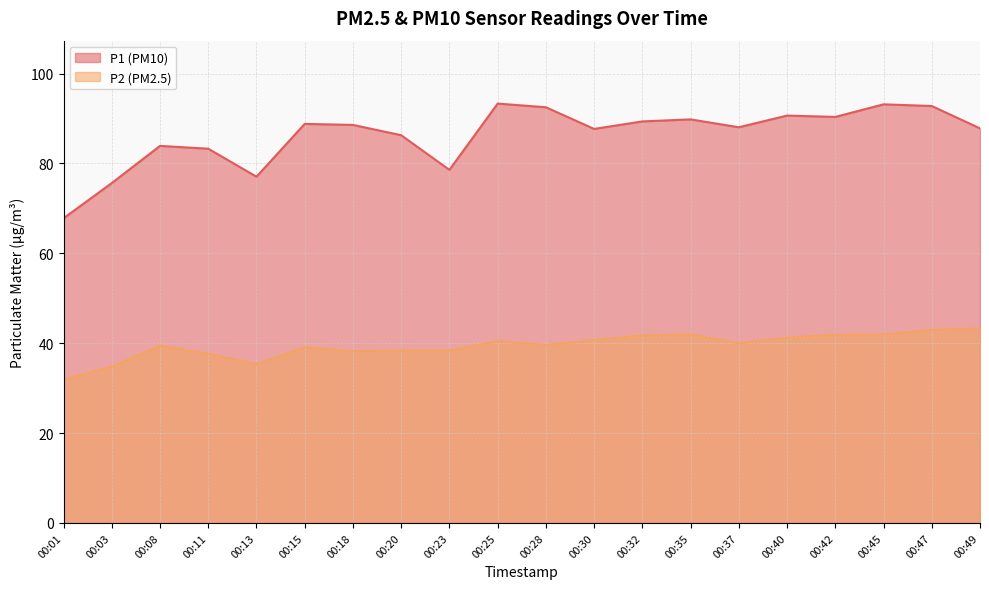

In P1, how many points are higher than both neighbors (excluding endpoints)?

6